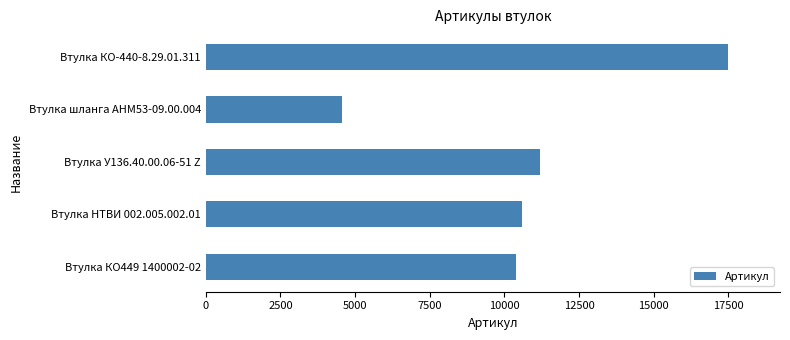

What value does the data have at Втулка КО-440-8.29.01.311?

17480